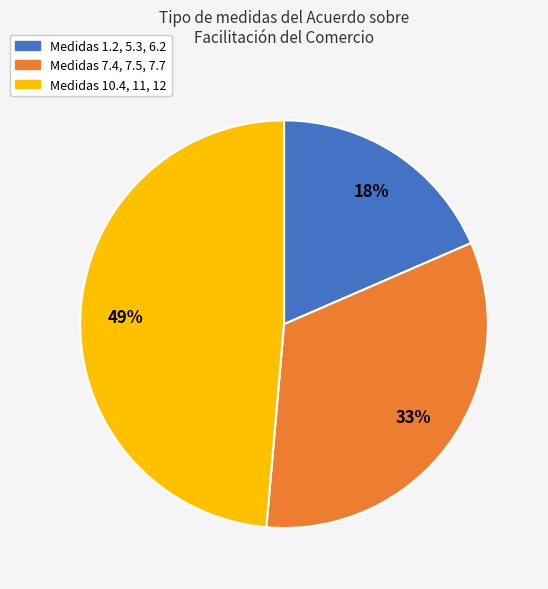

The Medidas 1.2, 5.3, 6.2 slice represents 18% of the pie. True or false?

True